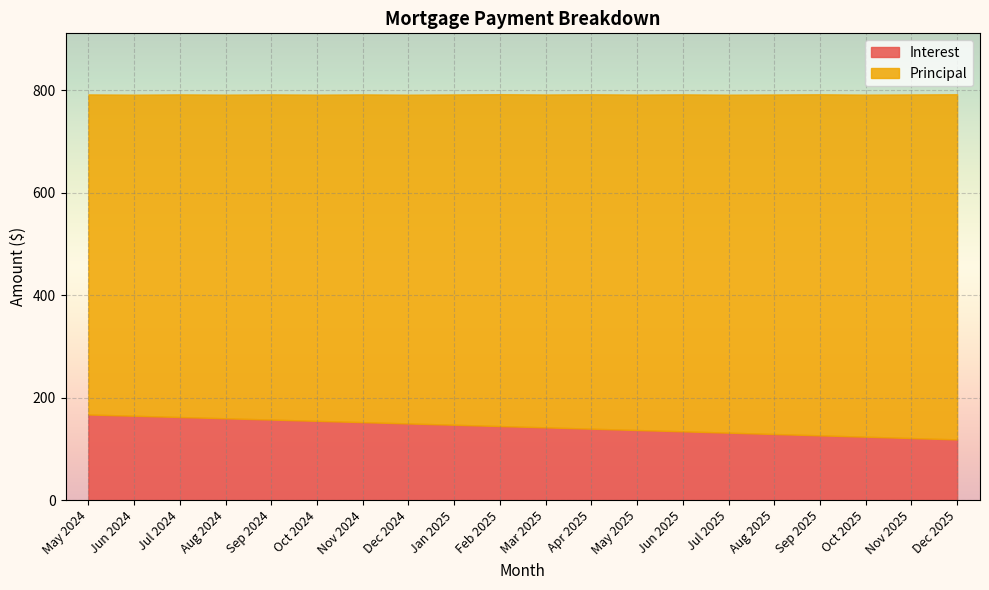

True or false: Interest and Principal intersect in this chart.

False